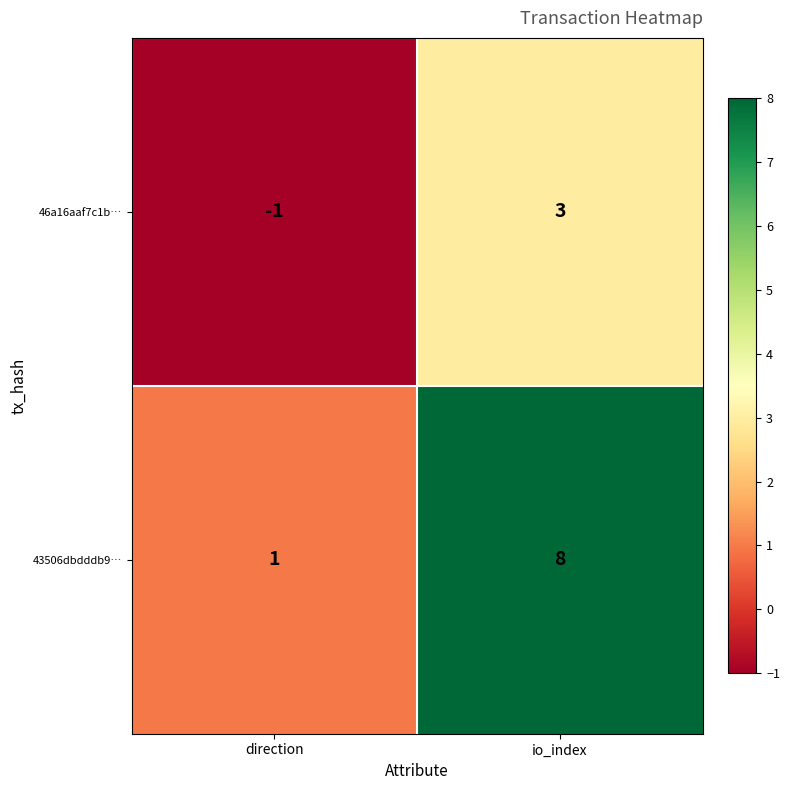

At which category is the sum across all series the highest?

io_index